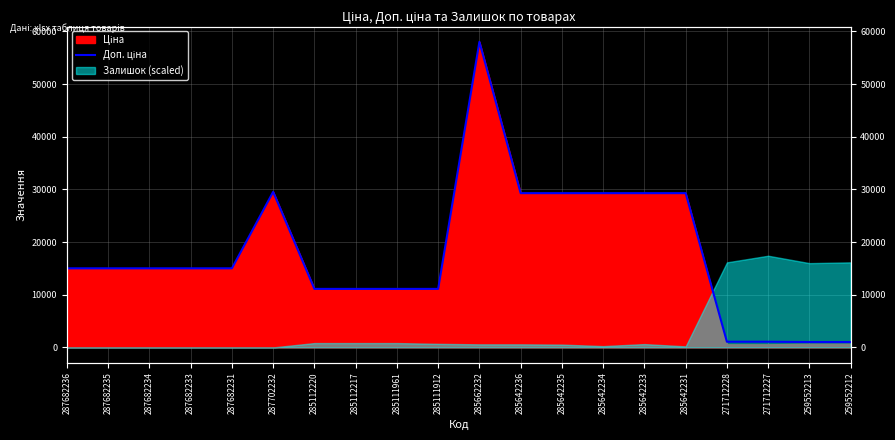

Reading left to right, list all the values displayed in this chart.

287682236=15019.2	287682235=15019.2	287682234=15019.2	287682233=15019.2	287682231=15019.2	287702232=29548.9	285112220=11113.6	285112217=11113.6	285111961=11113.6	285111912=11113.6	285662232=58037.0	285642236=29294.9	285642235=29294.9	285642234=29294.9	285642233=29294.9	285642231=29294.9	271712228=1074.5	271712227=1074.5	259552213=1017.8	259552212=1017.8